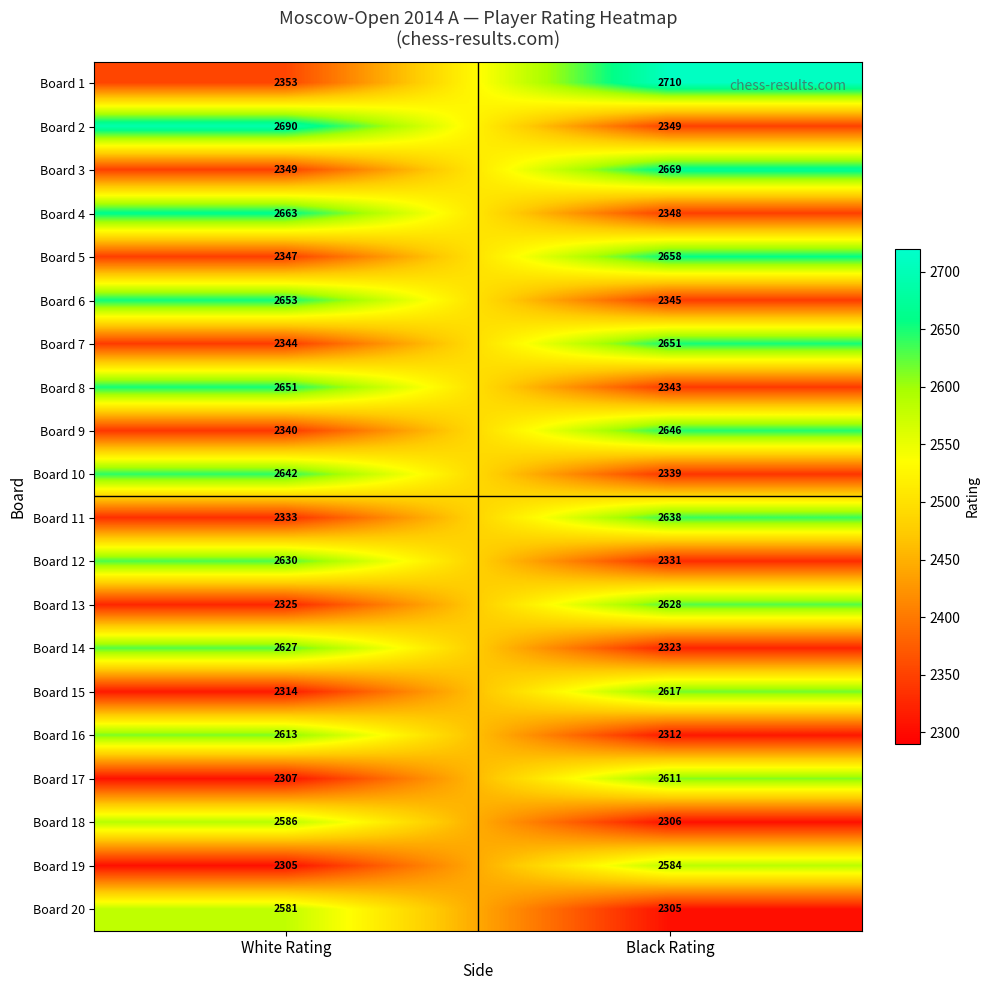

At which category does the chart reach its peak across all series?

Black Rating